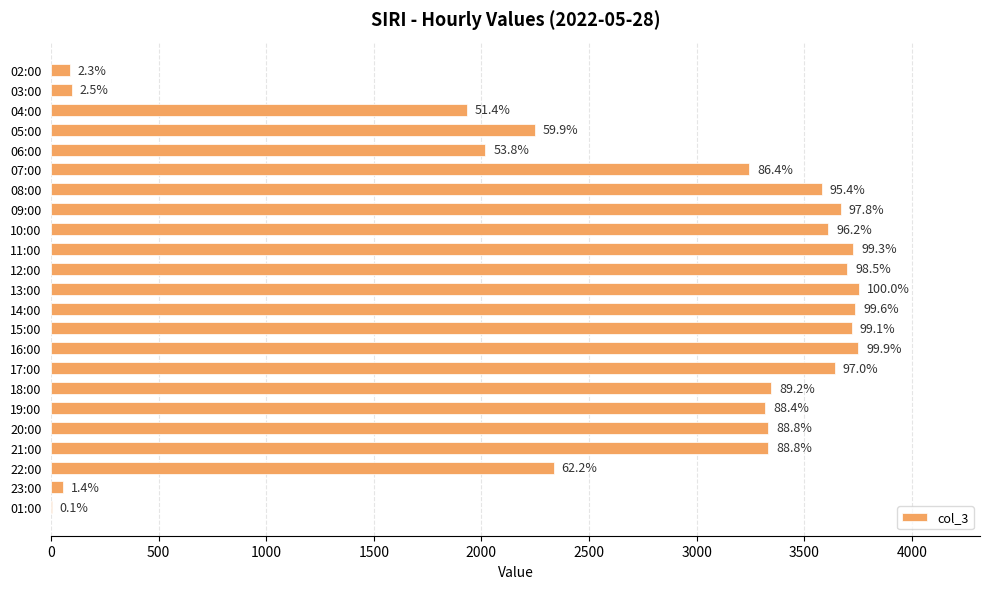

Are the bars horizontal?

Yes